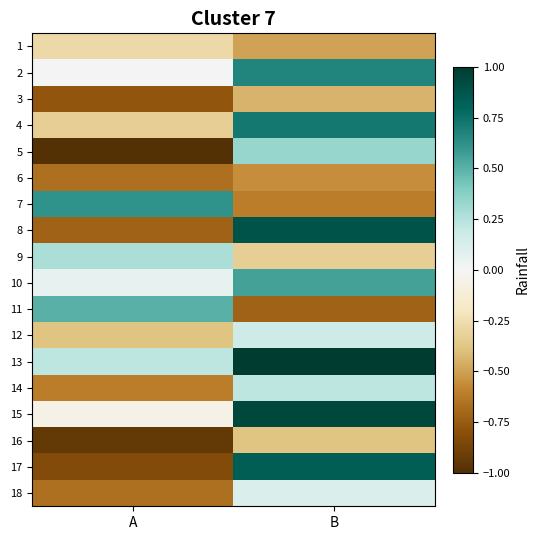

Reading right to left, extract all data points from this chart.

1: B=-0.5	A=-0.3
2: B=0.7	A=0.0
3: B=-0.4	A=-0.8
4: B=0.7	A=-0.3
5: B=0.3	A=-1.0
6: B=-0.6	A=-0.7
7: B=-0.6	A=0.6
8: B=0.9	A=-0.7
9: B=-0.3	A=0.3
10: B=0.6	A=0.1
11: B=-0.7	A=0.5
12: B=0.2	A=-0.4
13: B=1.0	A=0.2
14: B=0.2	A=-0.6
15: B=0.9	A=-0.1
16: B=-0.4	A=-0.9
17: B=0.8	A=-0.8
18: B=0.1	A=-0.7